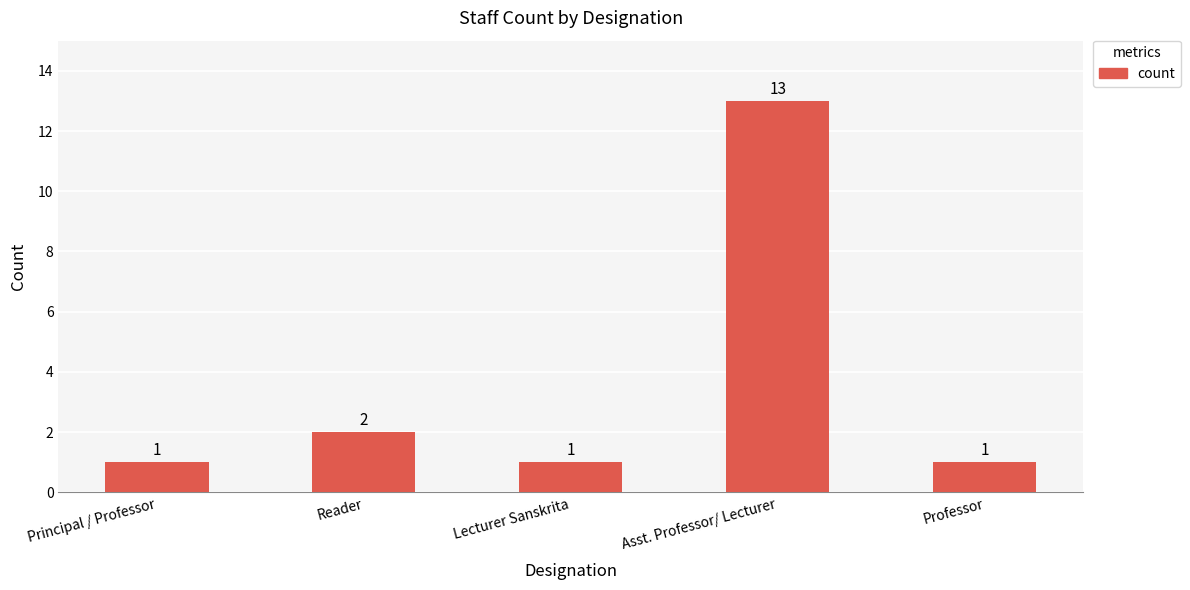

What is the label of the 5th bar from the right?

Principal / Professor